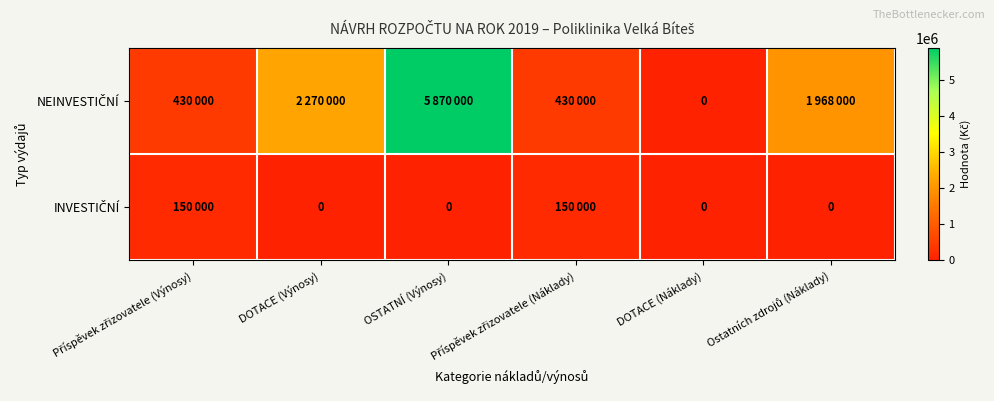

Between Ostatních zdrojů (Náklady) and DOTACE (Výnosy), which is larger?

DOTACE (Výnosy)